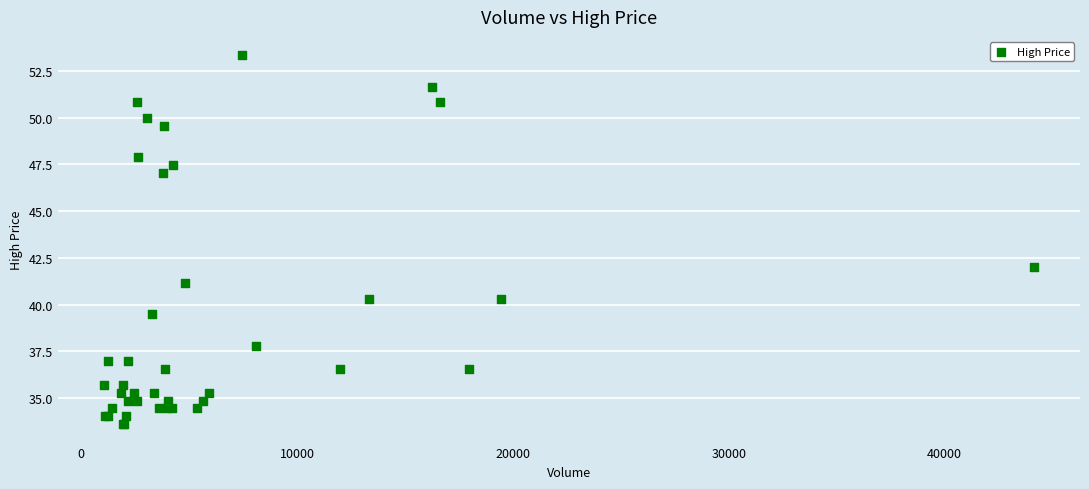

What Y value in the scatter plot is closest to 43?

42.0